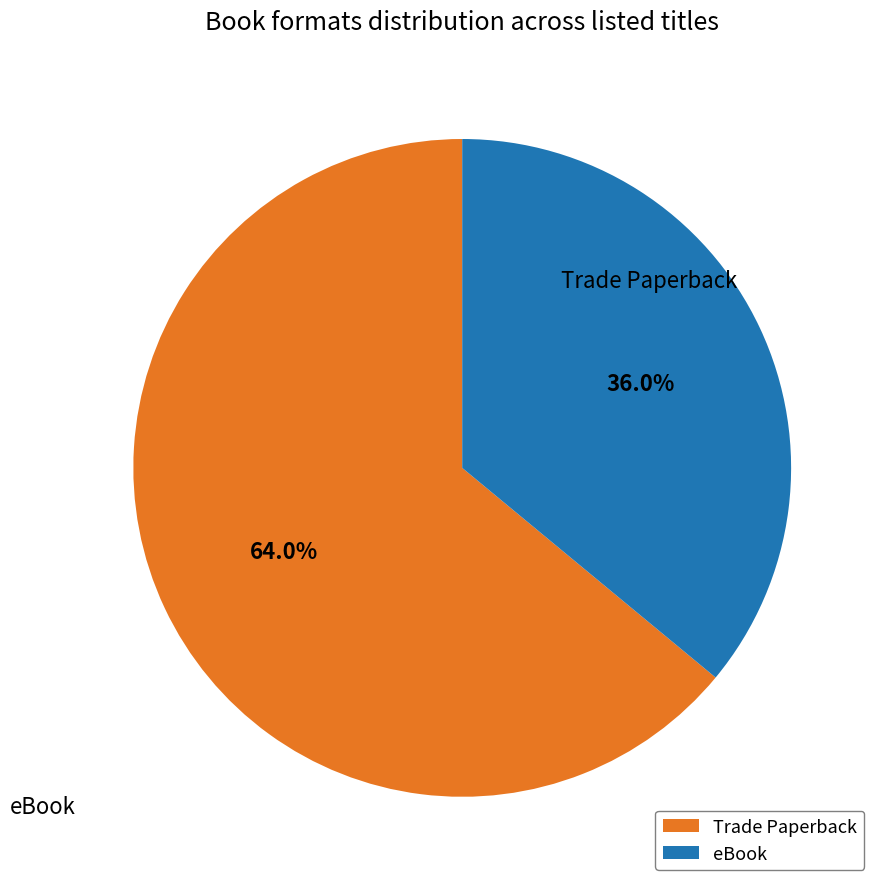

What is the smallest slice in the pie chart?

eBook